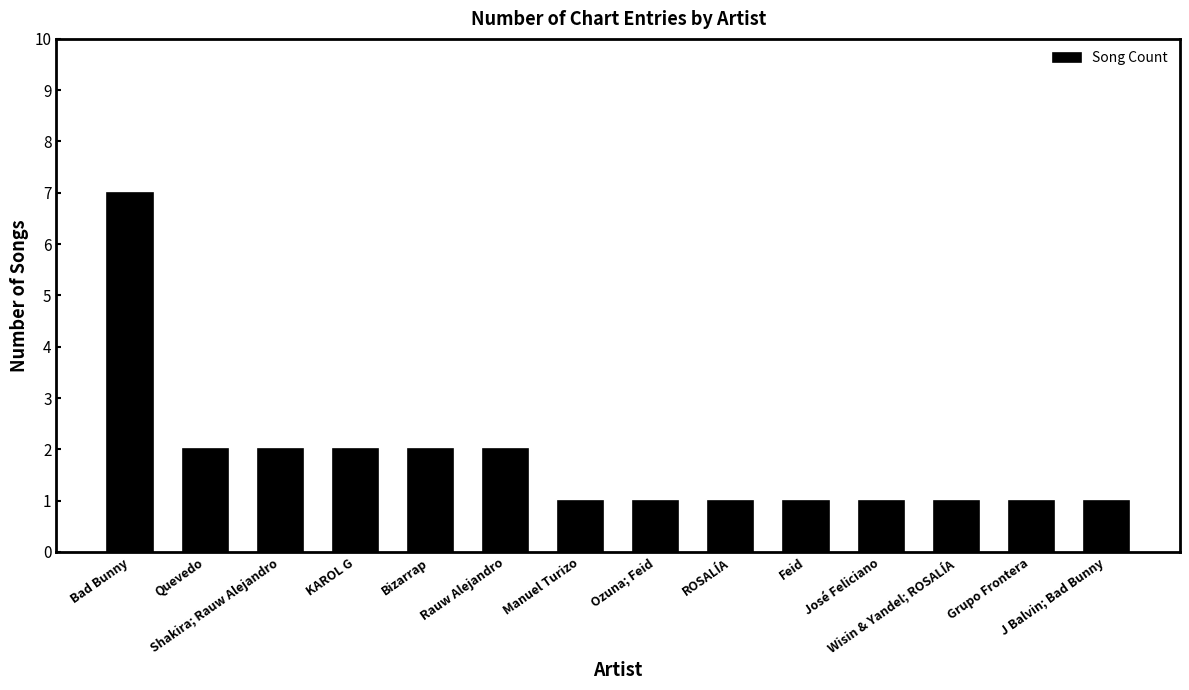

What is the difference between the maximum and minimum values?

6